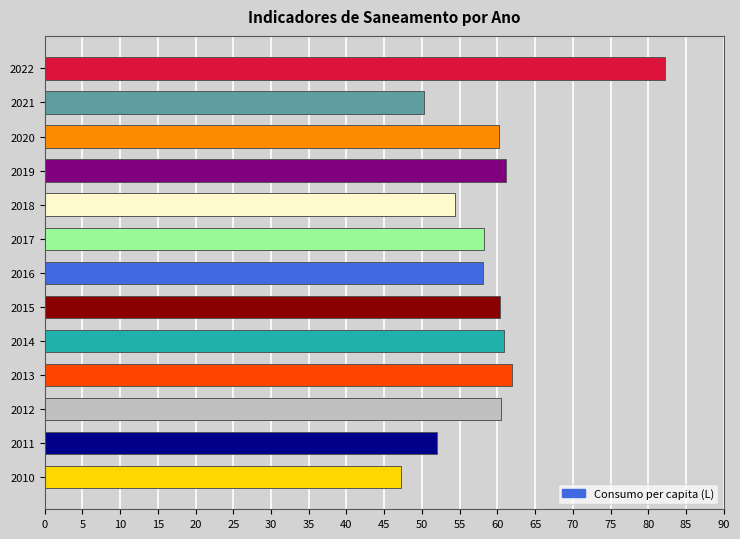

The chart shows a value of 62.0 at 2013. True or false?

True